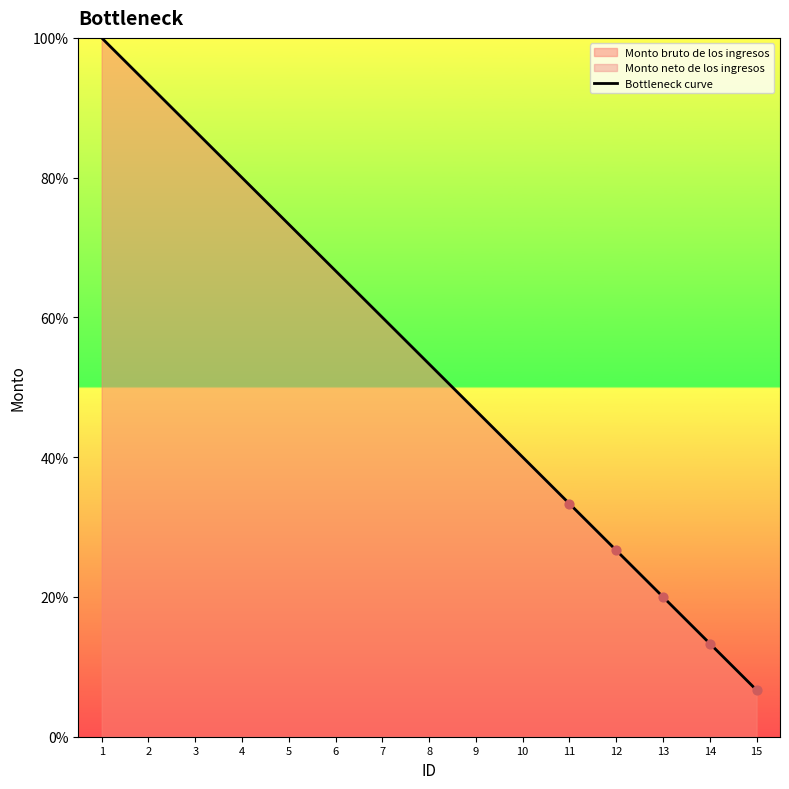

Between 1 and 13, which is larger?

1